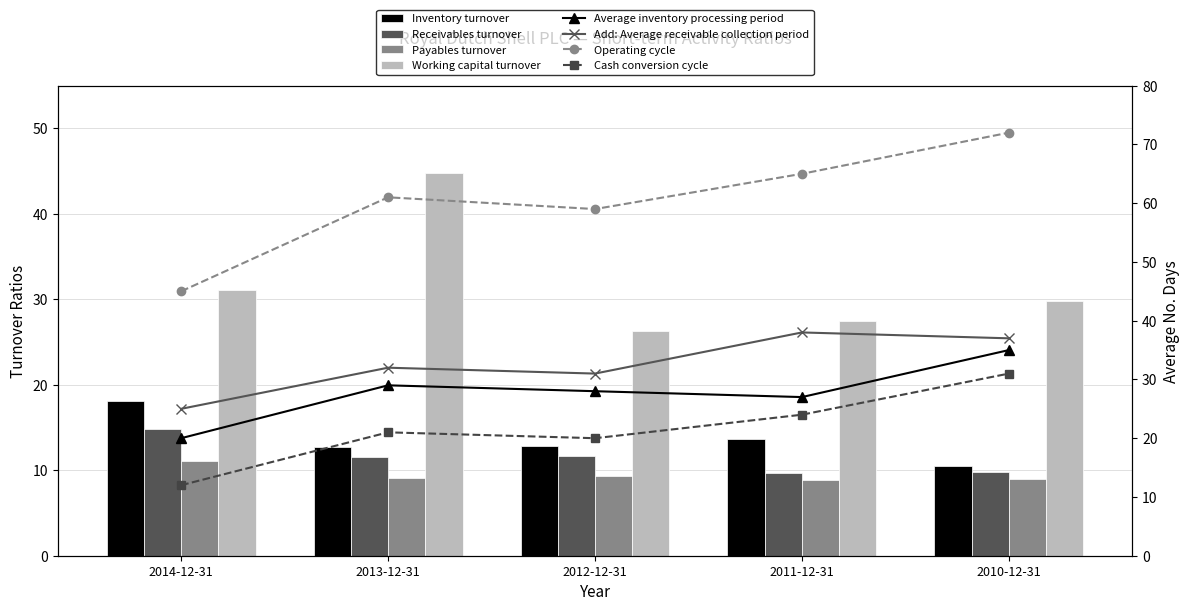

What is the label of the 3rd bar from the left?

2012-12-31